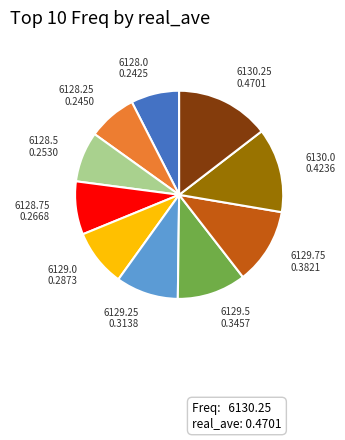

Is there any slice that represents more than half of the pie?

No